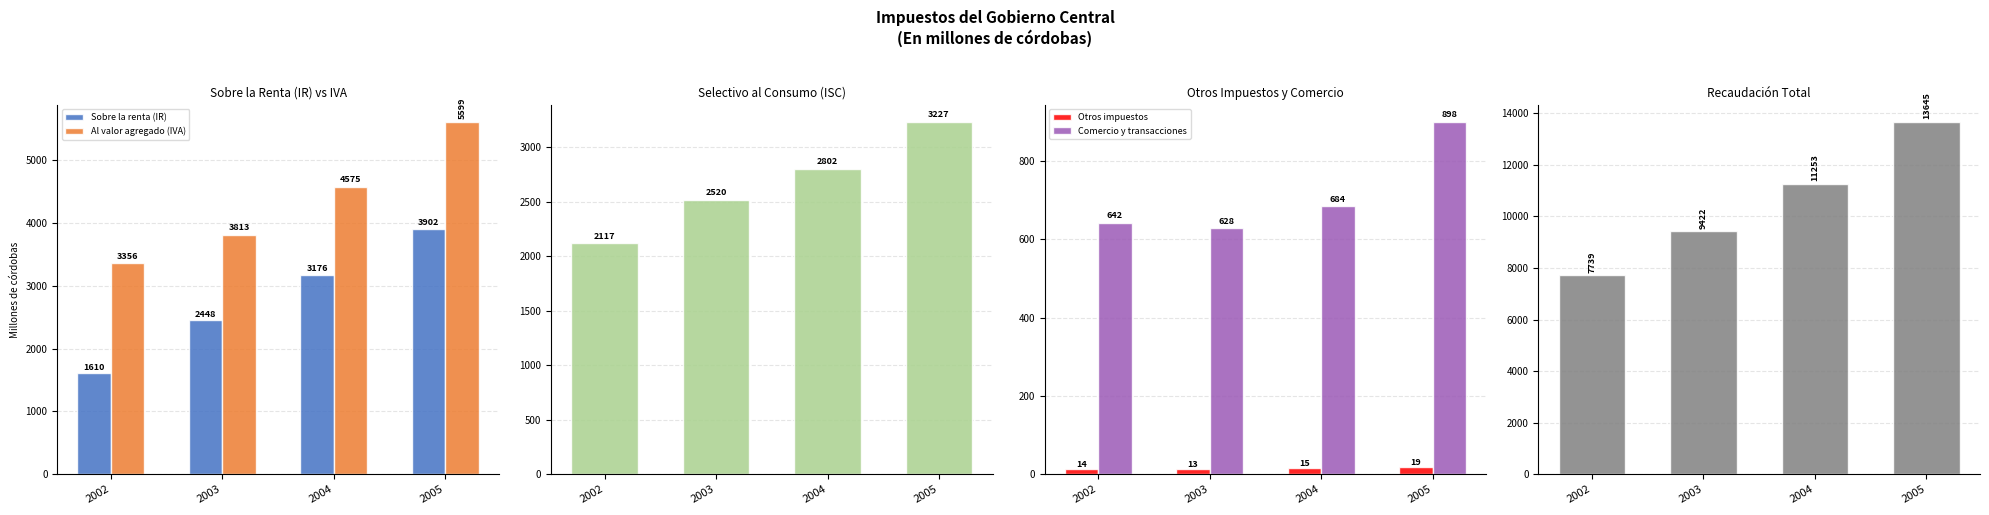

Rank the categories by Al valor agregado (IVA) value from highest to lowest.

2005, 2004, 2003, 2002